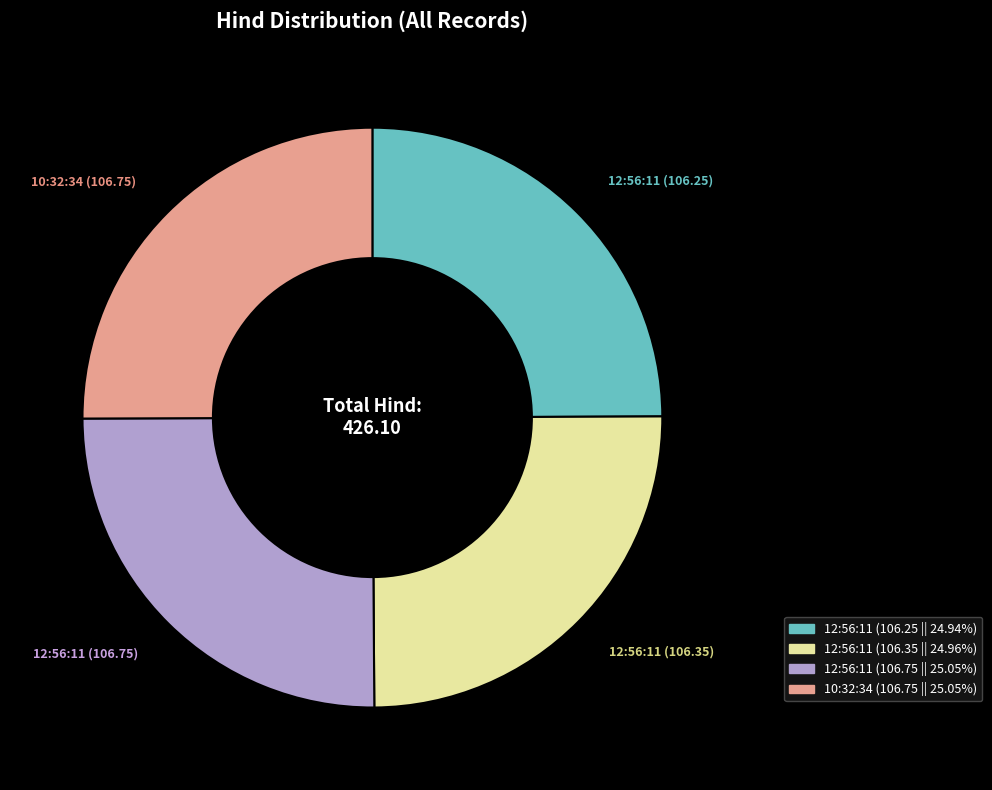

The 10:32:34 (106.75) slice represents 25% of the pie. True or false?

True